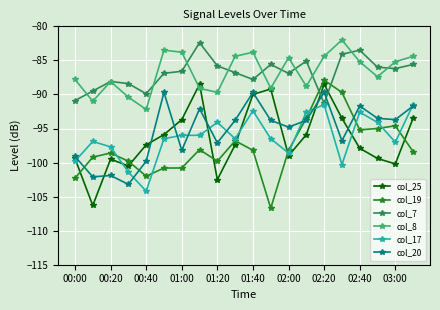

Does the chart have visible grid lines?

Yes